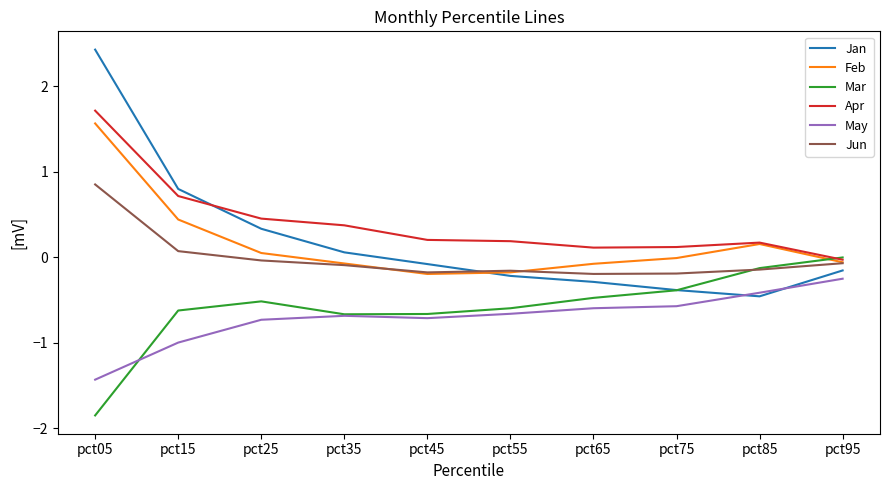

Is this an area chart (filled region under the line)?

No